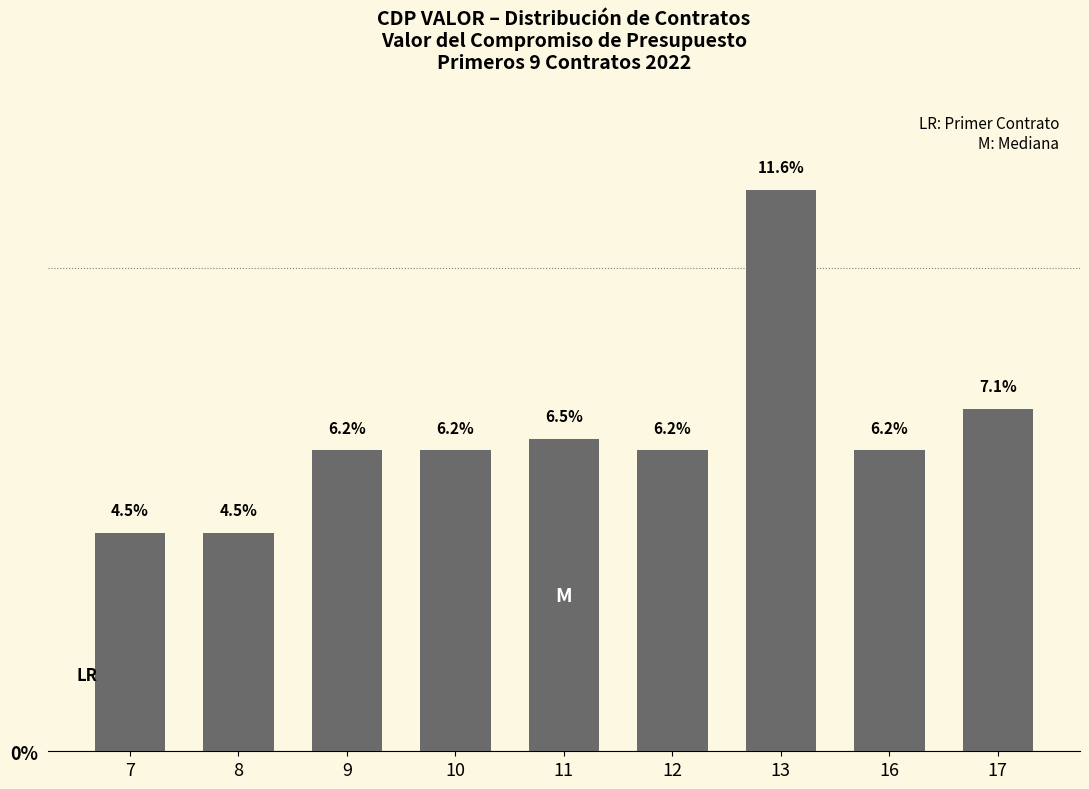

What is the value of the 5th bar from the left?

6.5